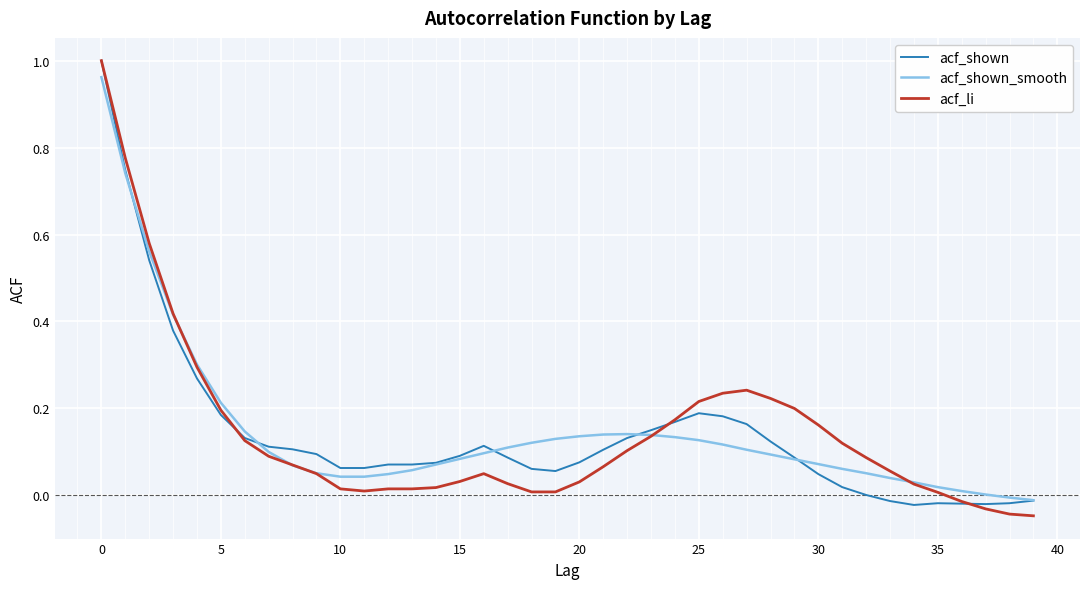

Which series has the largest range (max minus min)?

acf_li